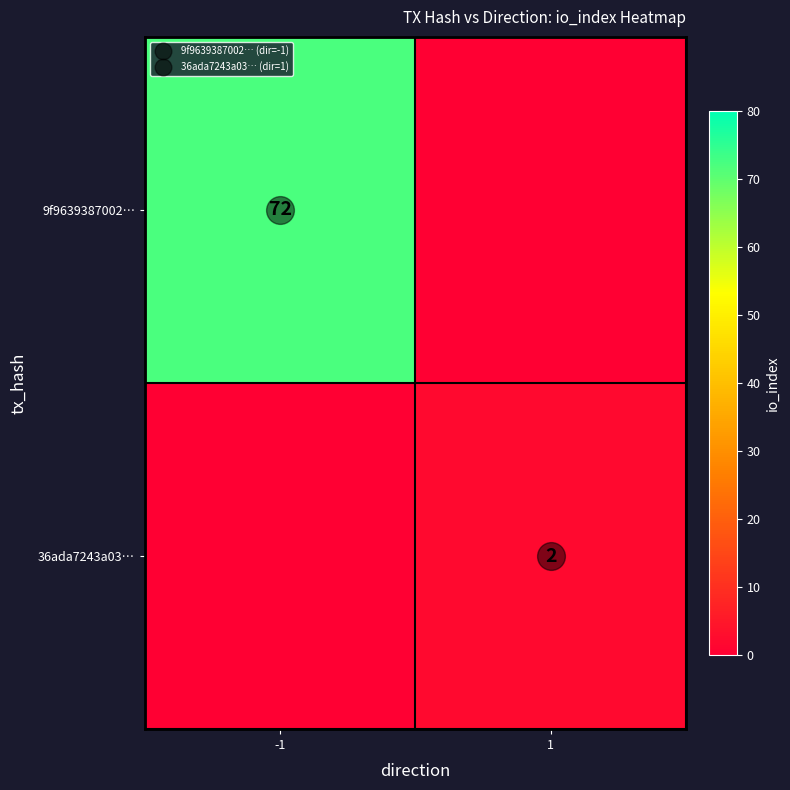

What is the maximum value for 36ada7243a03…?

2